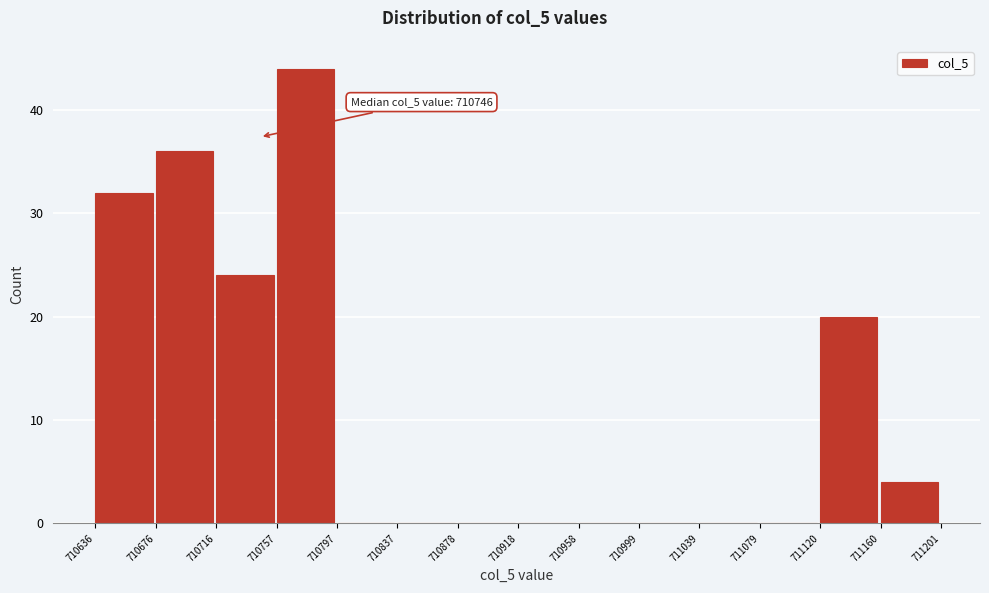

Over which range of the x-axis is the bar tallest?

710757 to 710797